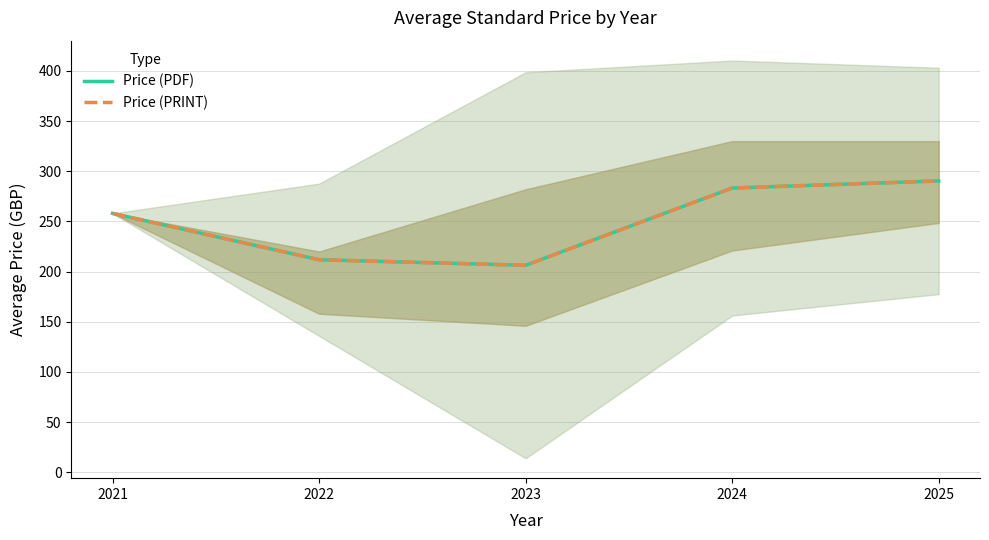

Reading left to right, transcribe all the data shown in this chart.

Price (PDF): 2021=258.0	2022=211.8	2023=206.3	2024=283.3	2025=290.3
Price (PRINT): 2021=258.0	2022=211.8	2023=206.3	2024=283.3	2025=290.3